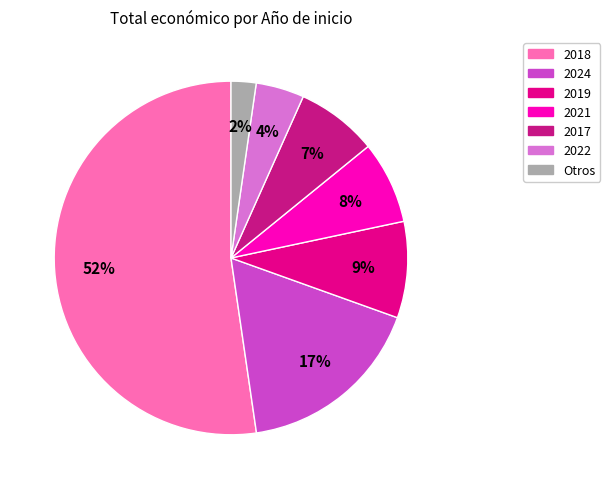

Which category has the biggest portion of the pie?

2018